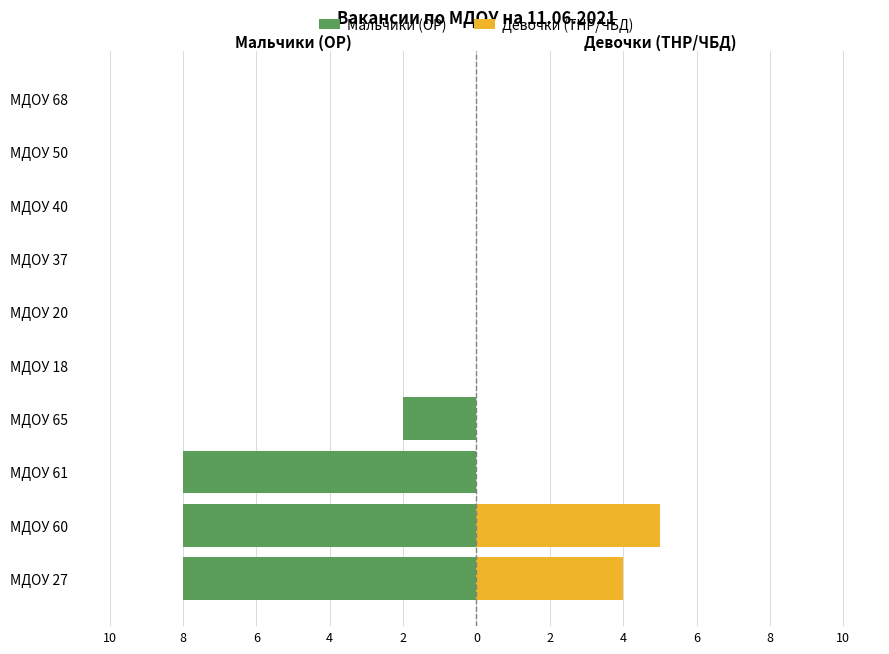

How many values in the Мальчики (ОР) series are below 0?

4